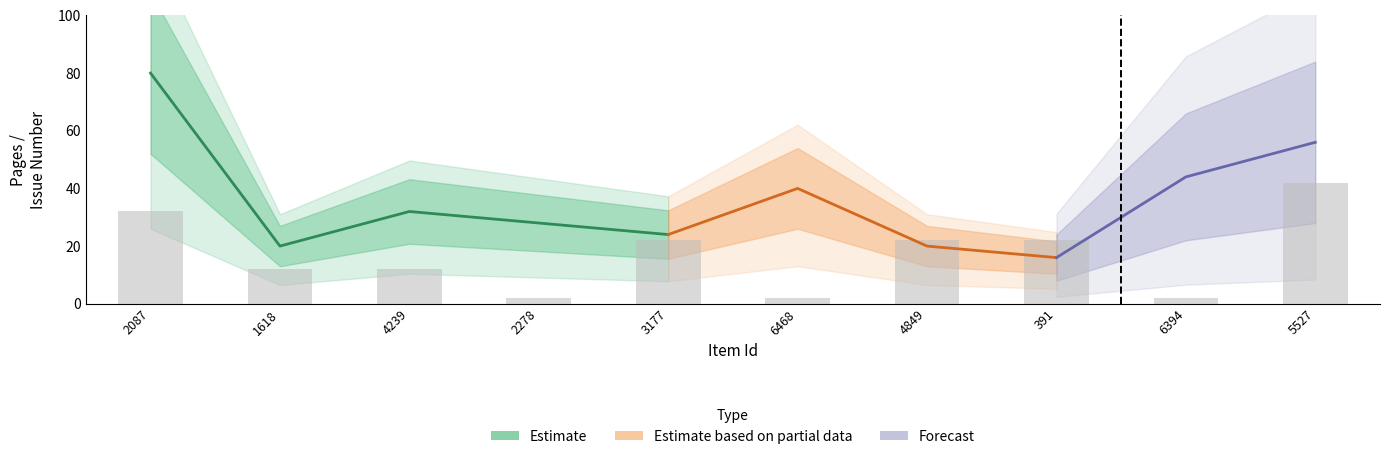

Where is the data nearest to the value 22?

3177